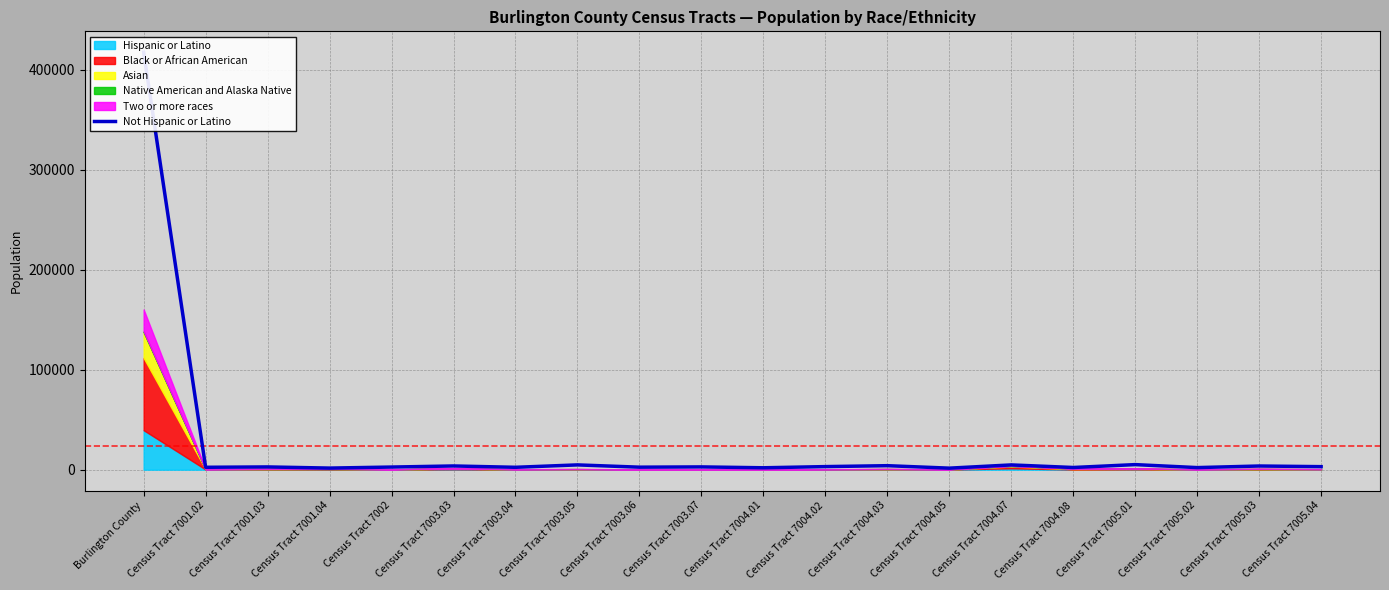

The chart shows a value of 2185 at Census Tract 7004.08. True or false?

True